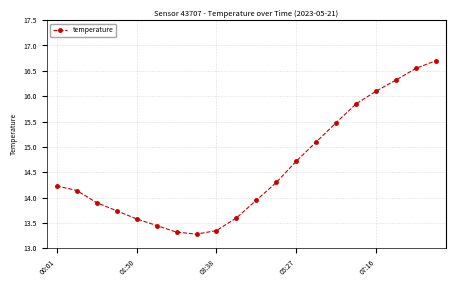

What is the sum of all values?

291.7